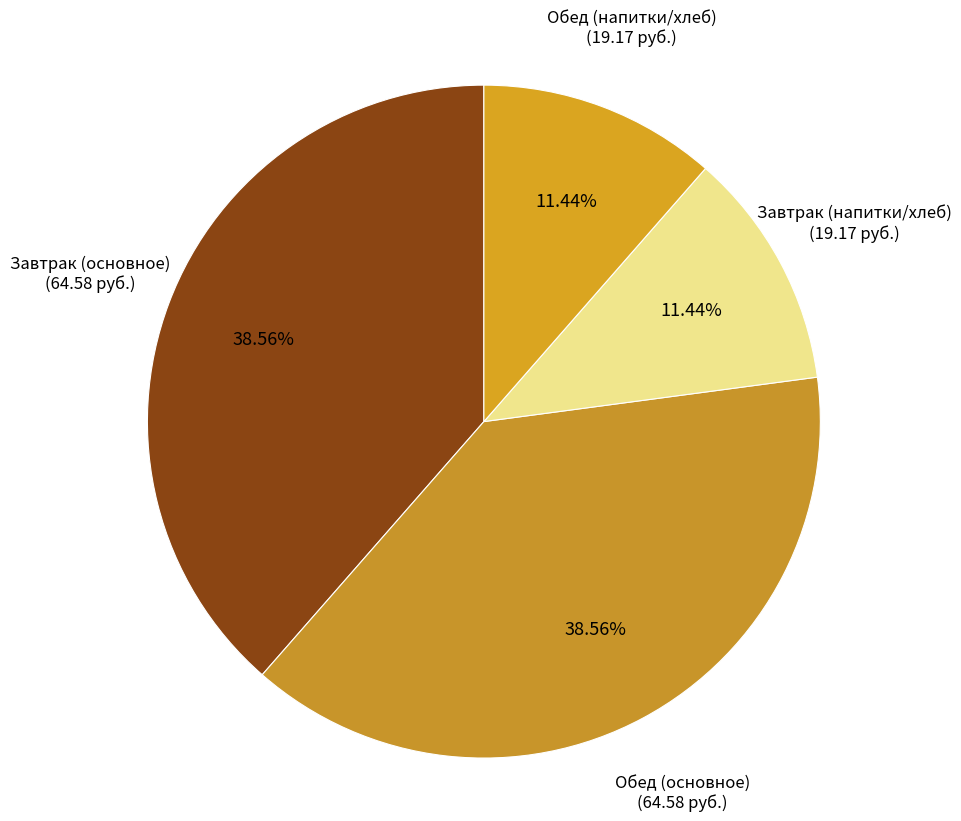

Count the number of slices in the pie.

4